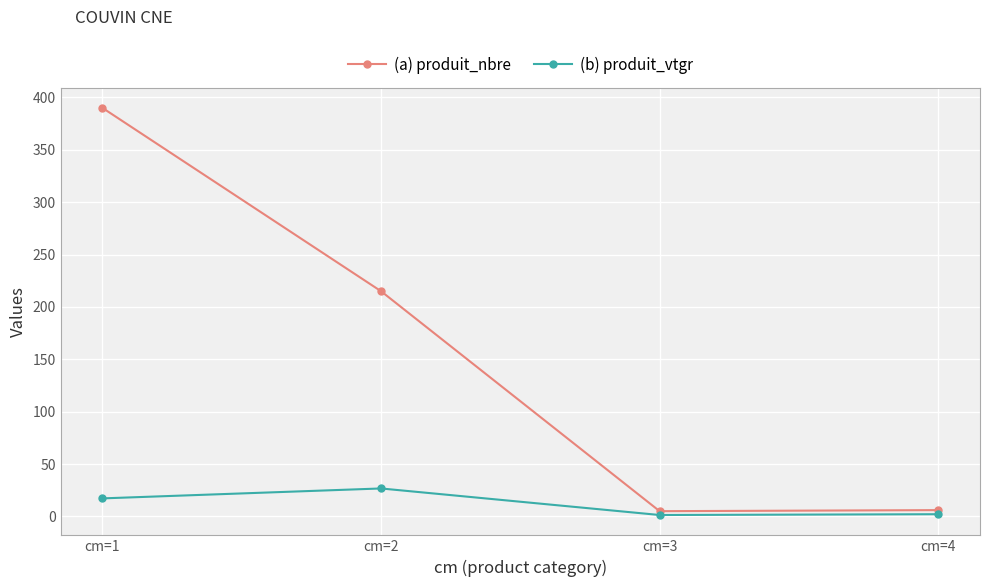

True or false: (b) produit_vtgr and (a) produit_nbre cross at least once.

False